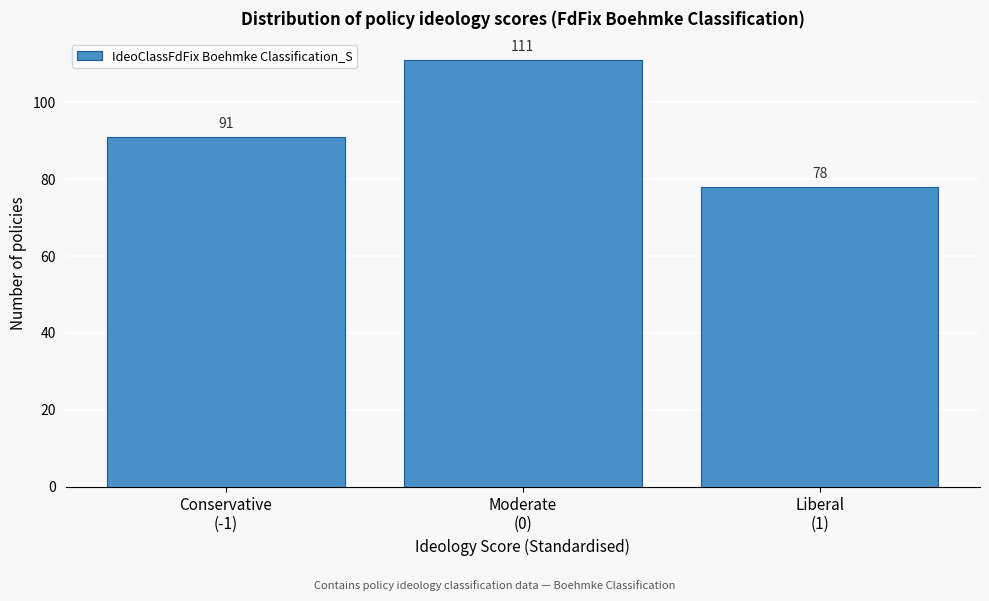

Reading right to left, list all the values displayed in this chart.

78	111	91